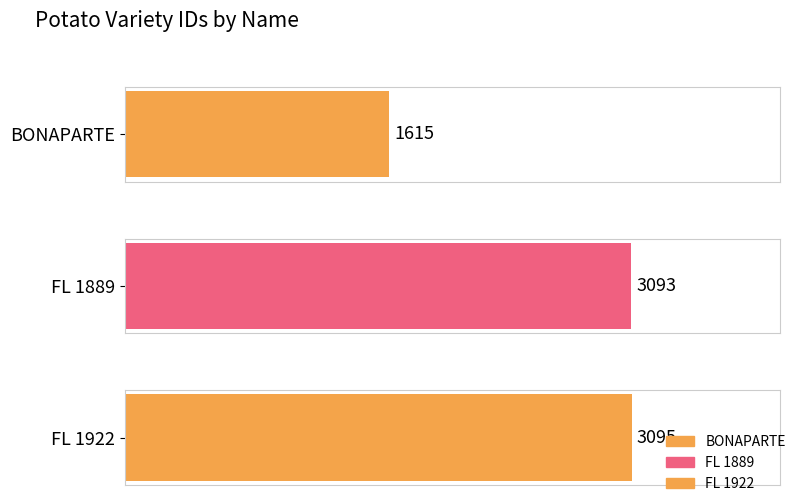

What is the difference between the values at FL 1922 and BONAPARTE?

1480